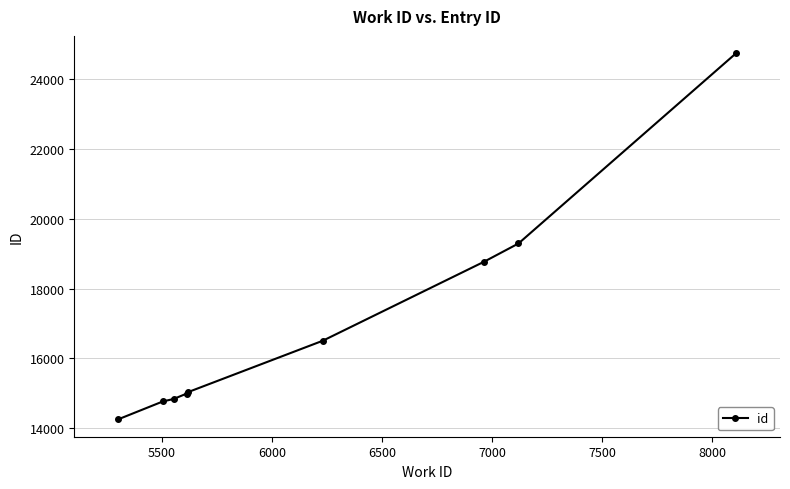

What is the value of the 1st point from the left?

14257